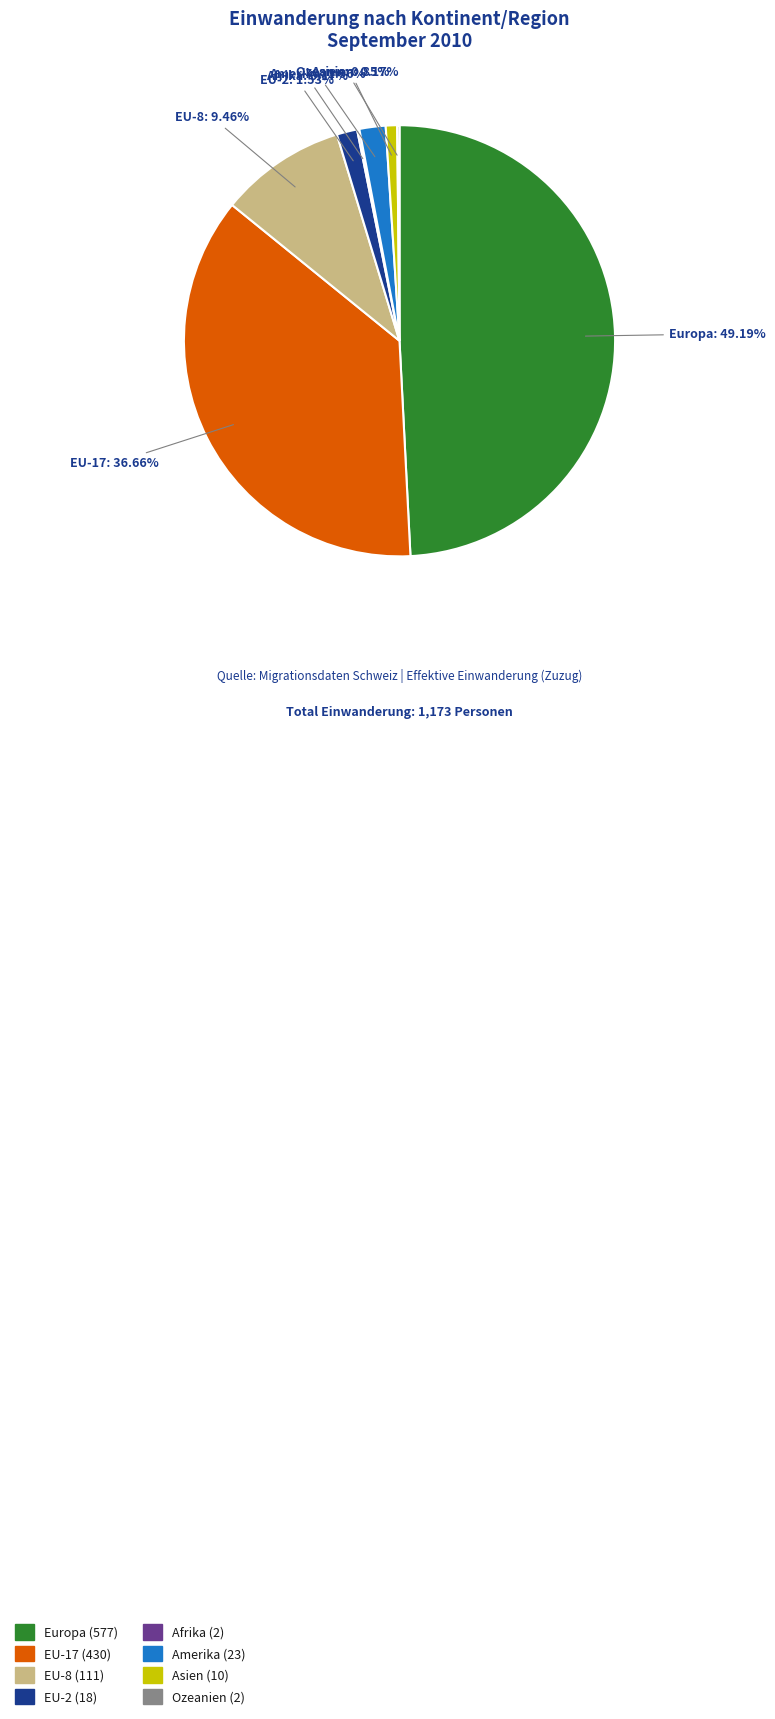

What is the largest slice in the pie chart?

Europa